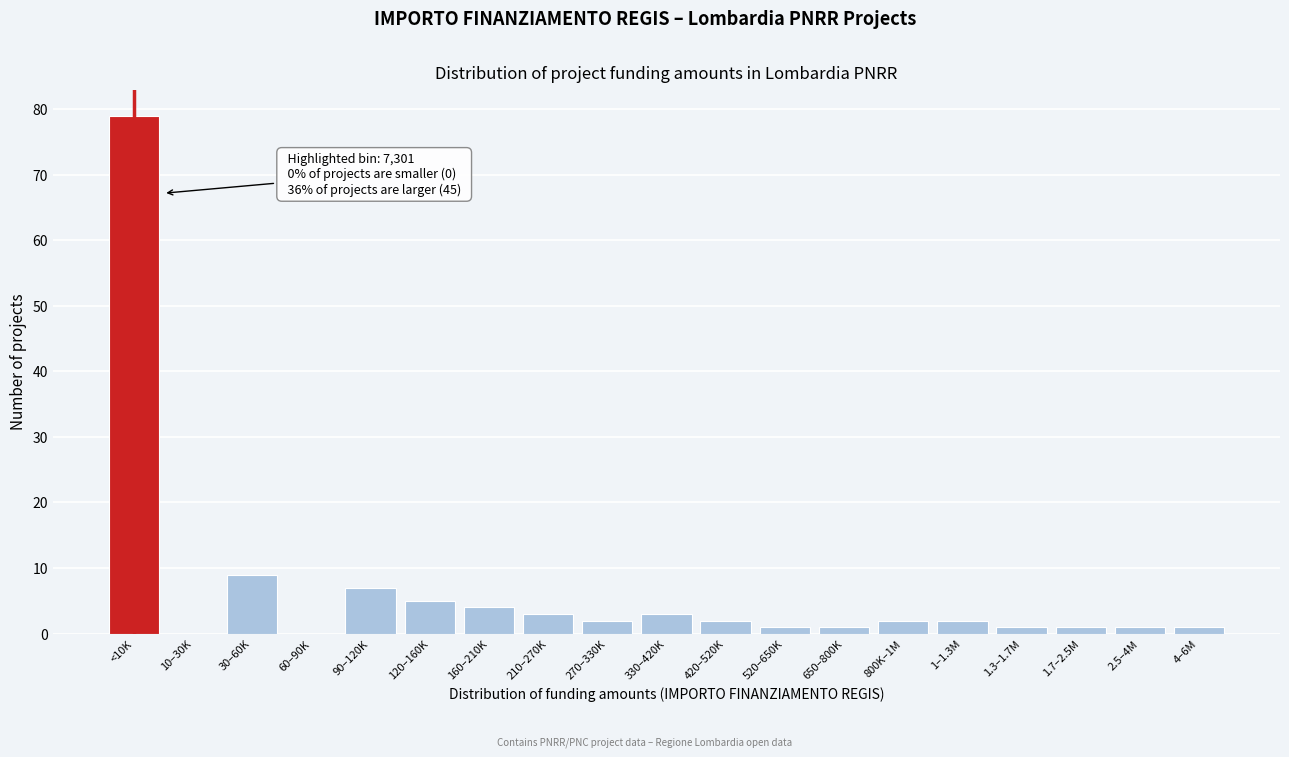

Reading left to right, what are all the values shown in this chart?

<10K=79	10–30K=0	30–60K=9	60–90K=0	90–120K=7	120–160K=5	160–210K=4	210–270K=3	270–330K=2	330–420K=3	420–520K=2	520–650K=1	650–800K=1	800K–1M=2	1–1.3M=2	1.3–1.7M=1	1.7–2.5M=1	2.5–4M=1	4–6M=1